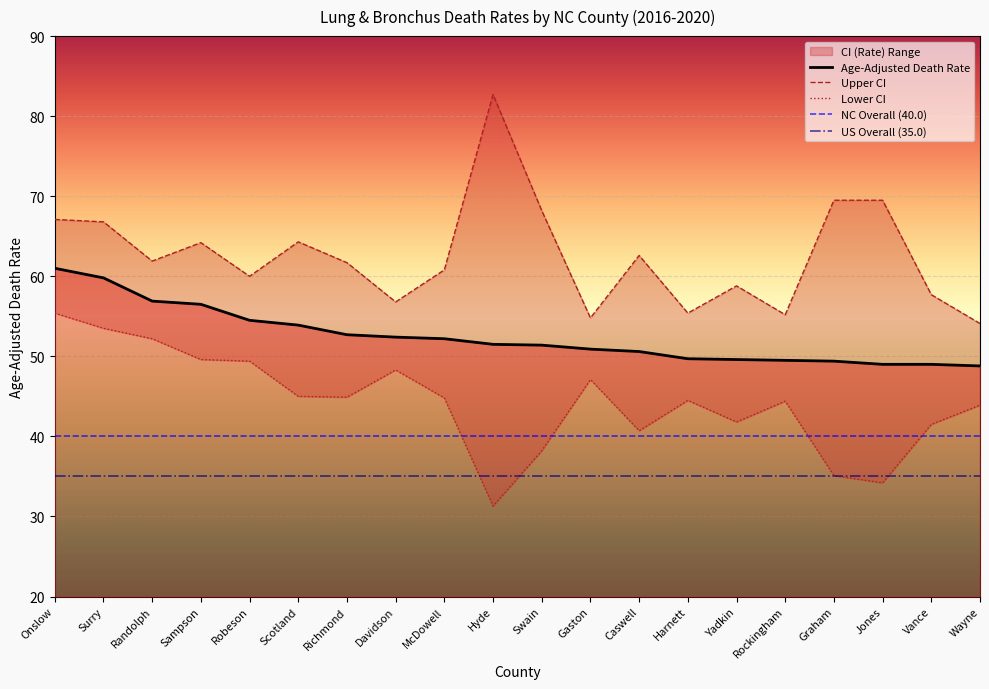

Is it true that Age-Adjusted Death Rate equals 59.8 at Surry?

True